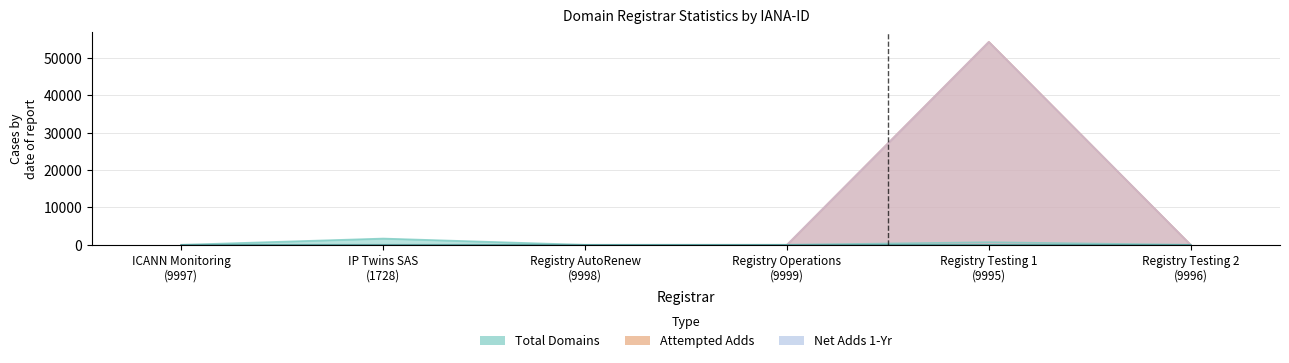

How many values in total-domains are above zero?

5